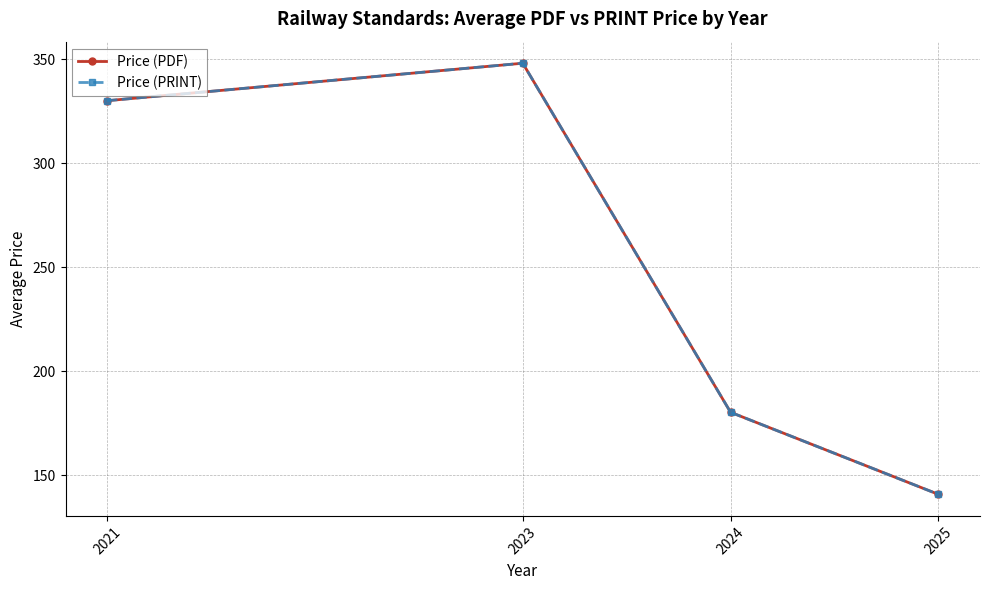

What is the value of the Price (PRINT) point at the 4th from the left?

140.9